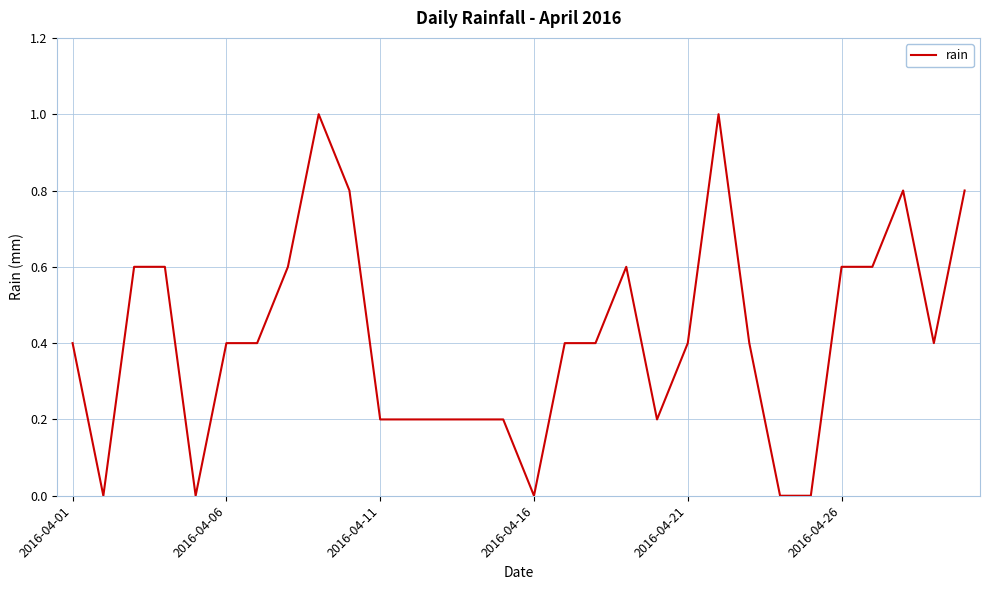

What is the difference between the maximum and minimum values?

1.0